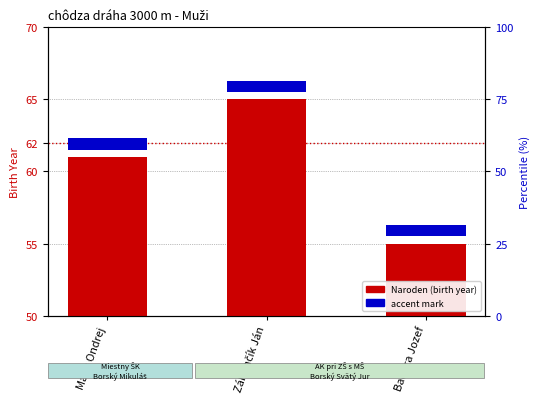

Is the value of accent mark at Baďura Jozef greater than the value of Naroden (birth year) at Baďura Jozef?

No